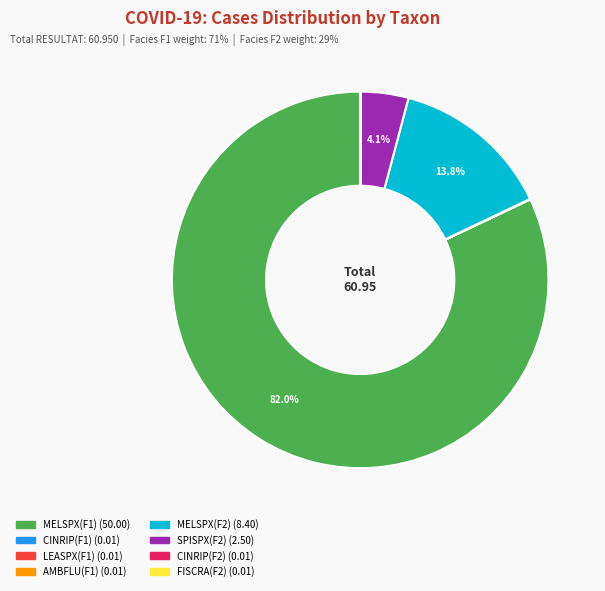

Which category has the biggest portion of the pie?

MELSPX(F1)